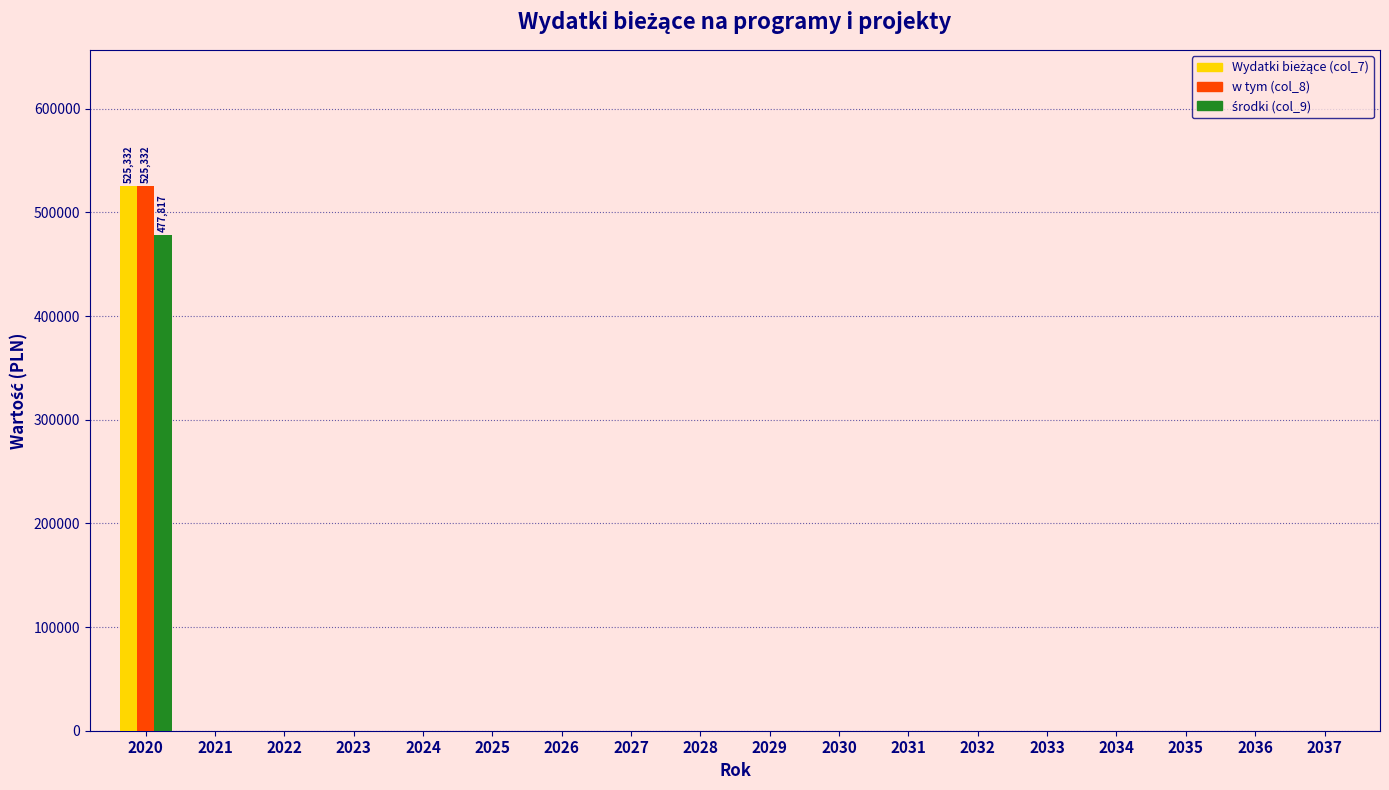

How many values in the w tym (col_8) series exceed 0?

1